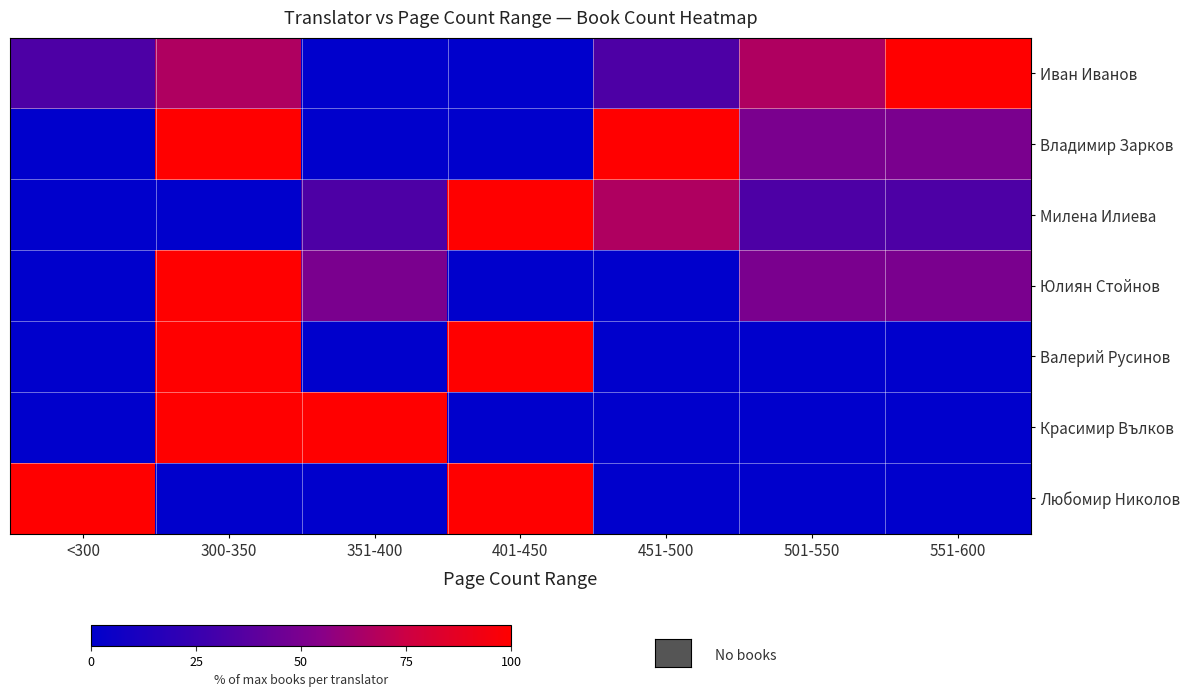

Rank the series by their maximum value, from highest to lowest.

Иван Иванов, Владимир Зарков, Милена Илиева, Юлиян Стойнов, Валерий Русинов, Красимир Вълков, Любомир Николов